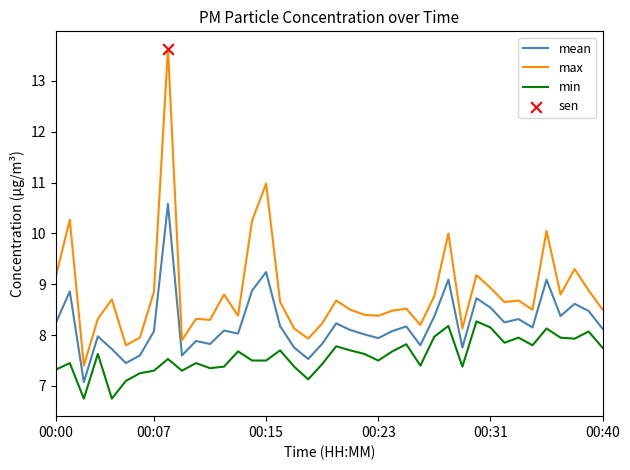

Which series has the largest total across all categories?

max